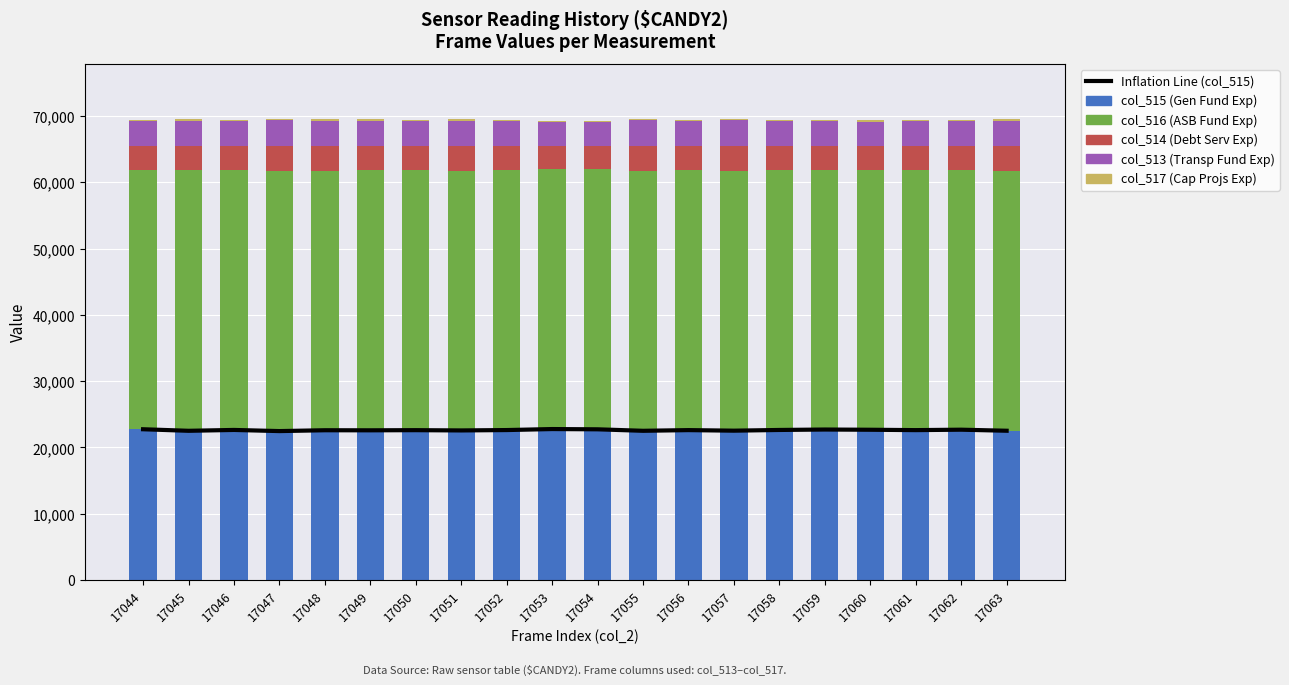

List the series in order of their peak value, highest first.

col_516, Inflation Line (col_515 trend), col_515, col_514, col_513, col_517 (cap)